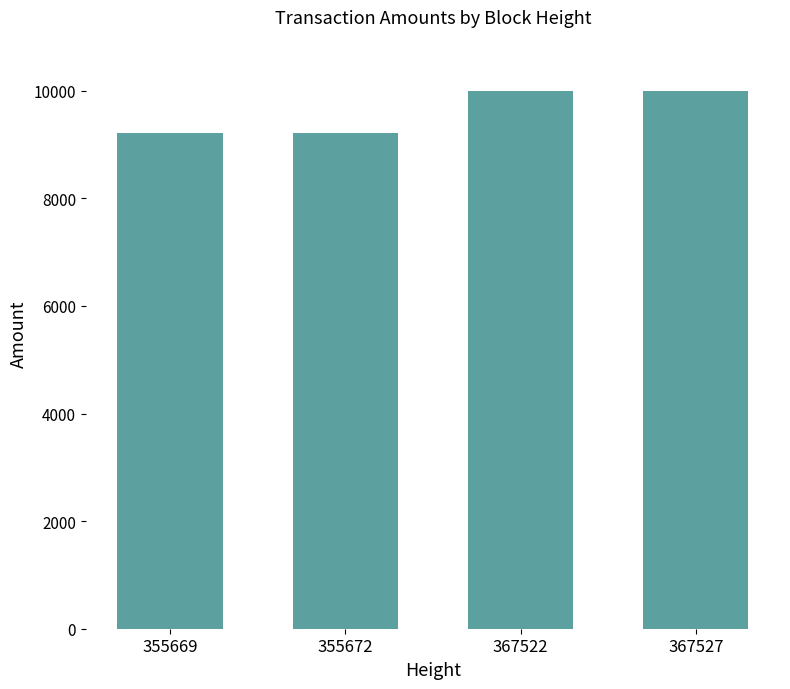

Which has a higher value, 367522 or 355669?

367522